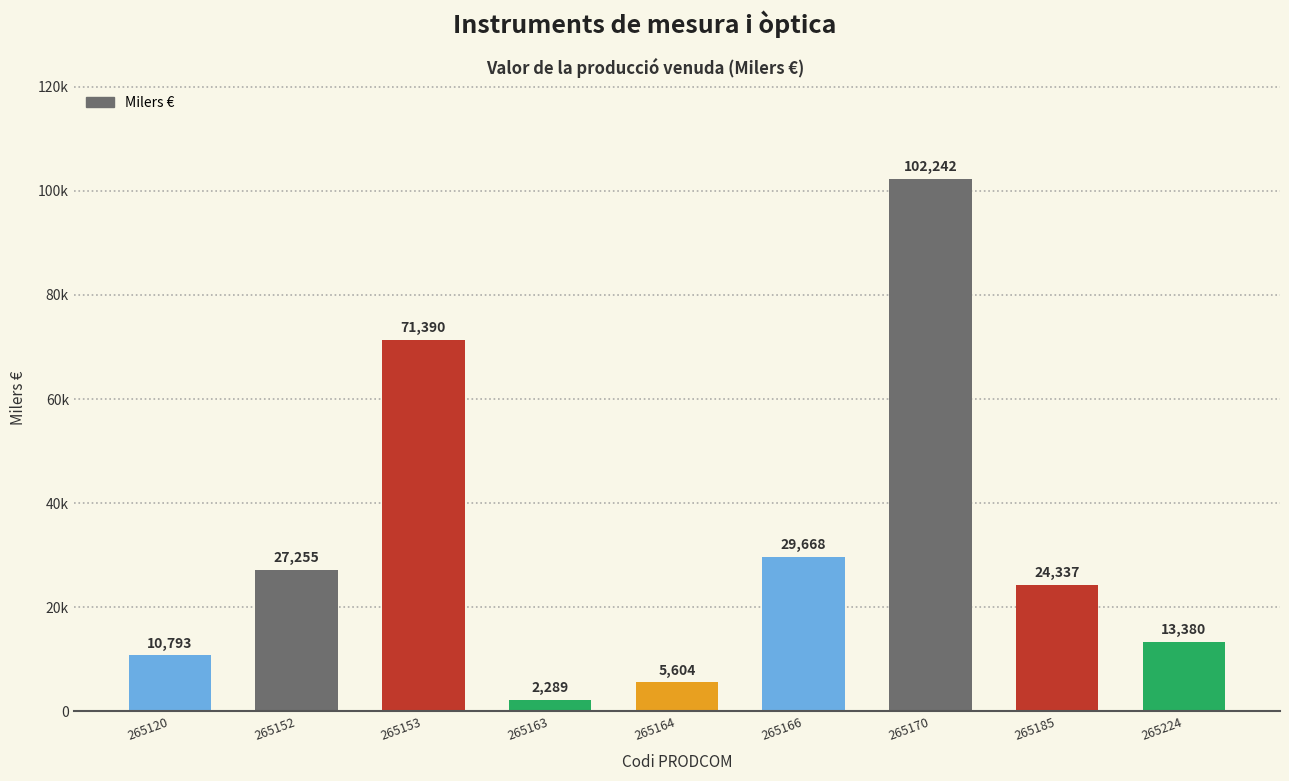

Rank the categories by value from highest to lowest.

265170, 265153, 265166, 265152, 265185, 265224, 265120, 265164, 265163